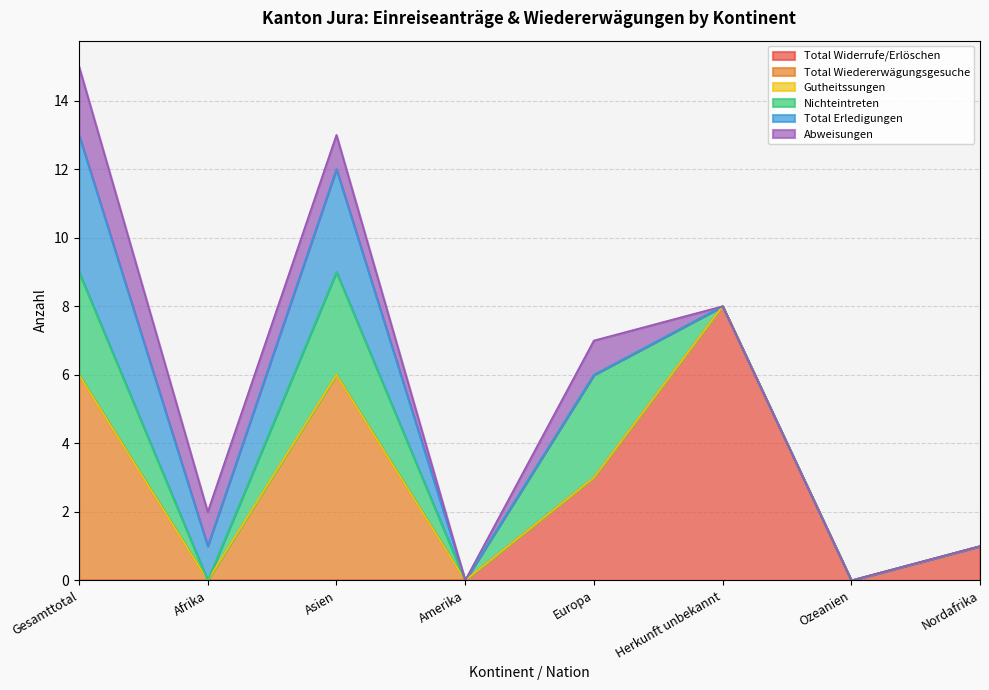

Reading left to right, extract all data points from this chart.

Total Widerrufe/Erlöschen: Gesamttotal=0	Afrika=0	Asien=0	Amerika=0	Europa=3	Herkunft unbekannt=8	Ozeanien=0	Nordafrika=1
Total Wiedererwägungsgesuche: Gesamttotal=6	Afrika=0	Asien=6	Amerika=0	Europa=0	Herkunft unbekannt=0	Ozeanien=0	Nordafrika=0
Gutheitssungen: Gesamttotal=0	Afrika=0	Asien=0	Amerika=0	Europa=0	Herkunft unbekannt=0	Ozeanien=0	Nordafrika=0
Nichteintreten: Gesamttotal=3	Afrika=0	Asien=3	Amerika=0	Europa=3	Herkunft unbekannt=0	Ozeanien=0	Nordafrika=0
Total Erledigungen: Gesamttotal=4	Afrika=1	Asien=3	Amerika=0	Europa=0	Herkunft unbekannt=0	Ozeanien=0	Nordafrika=0
Abweisungen: Gesamttotal=2	Afrika=1	Asien=1	Amerika=0	Europa=1	Herkunft unbekannt=0	Ozeanien=0	Nordafrika=0